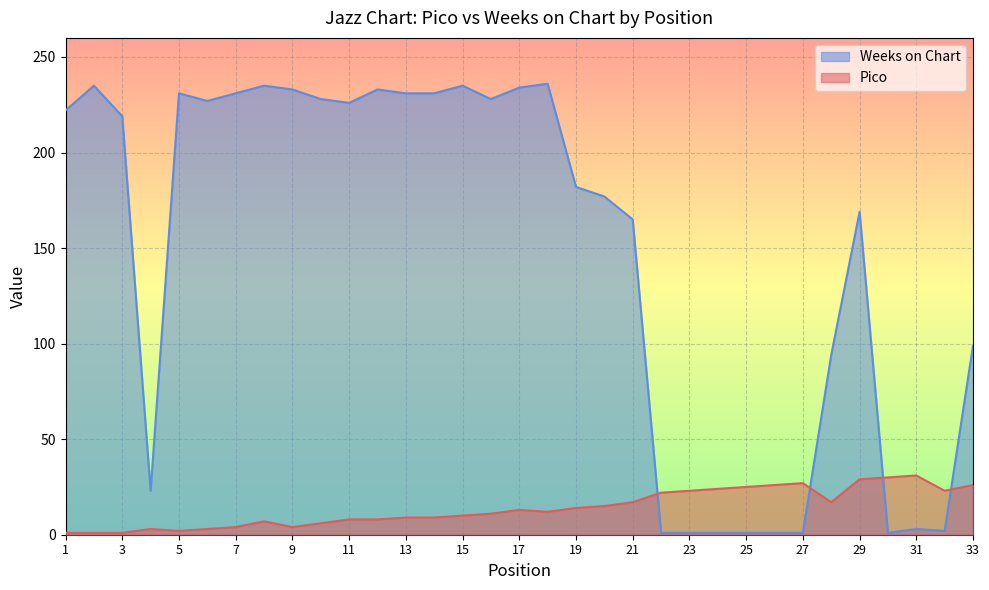

List the labels in order of Weeks on Chart value, smallest first.

22, 23, 24, 25, 26, 27, 30, 32, 31, 4, 28, 33, 21, 29, 20, 19, 3, 1, 11, 6, 10, 16, 5, 7, 13, 14, 9, 12, 17, 2, 8, 15, 18